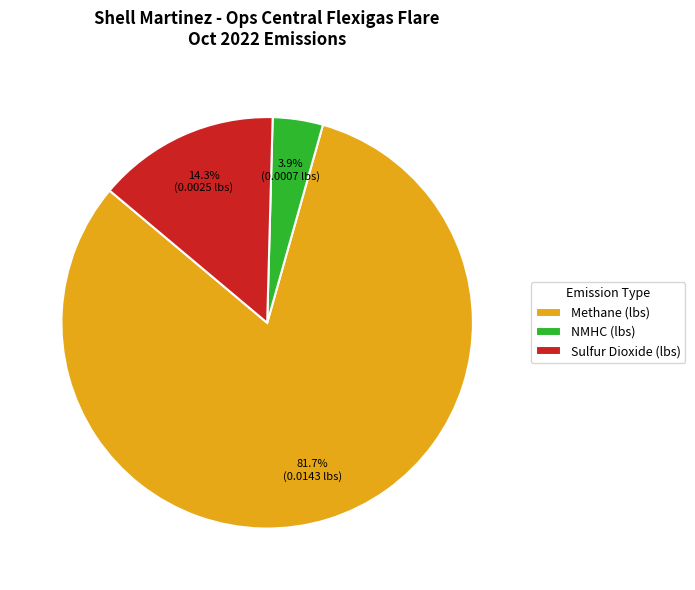

What percentage is the Methane (lbs) slice, to the nearest percent?

82%